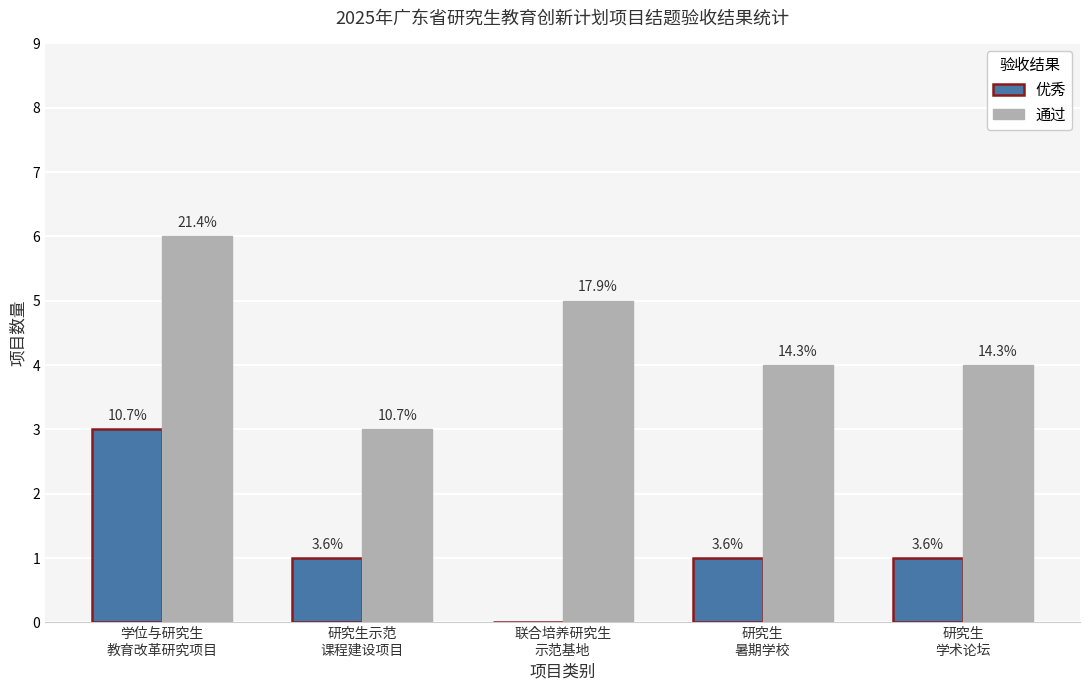

Which series has the largest total across all categories?

通过